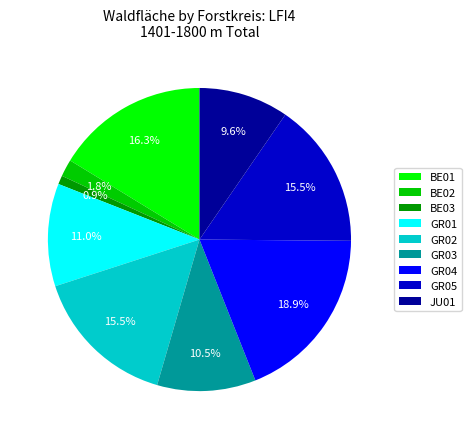

What percentage do JU01 and BE03 together represent?

10.5%